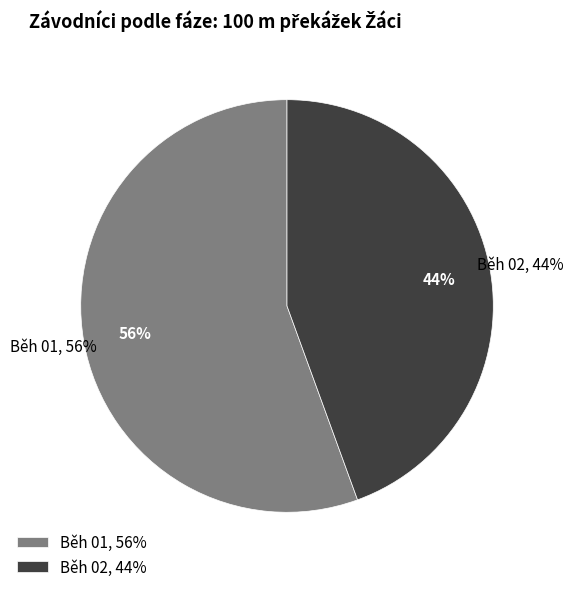

Count the number of slices in the pie.

2